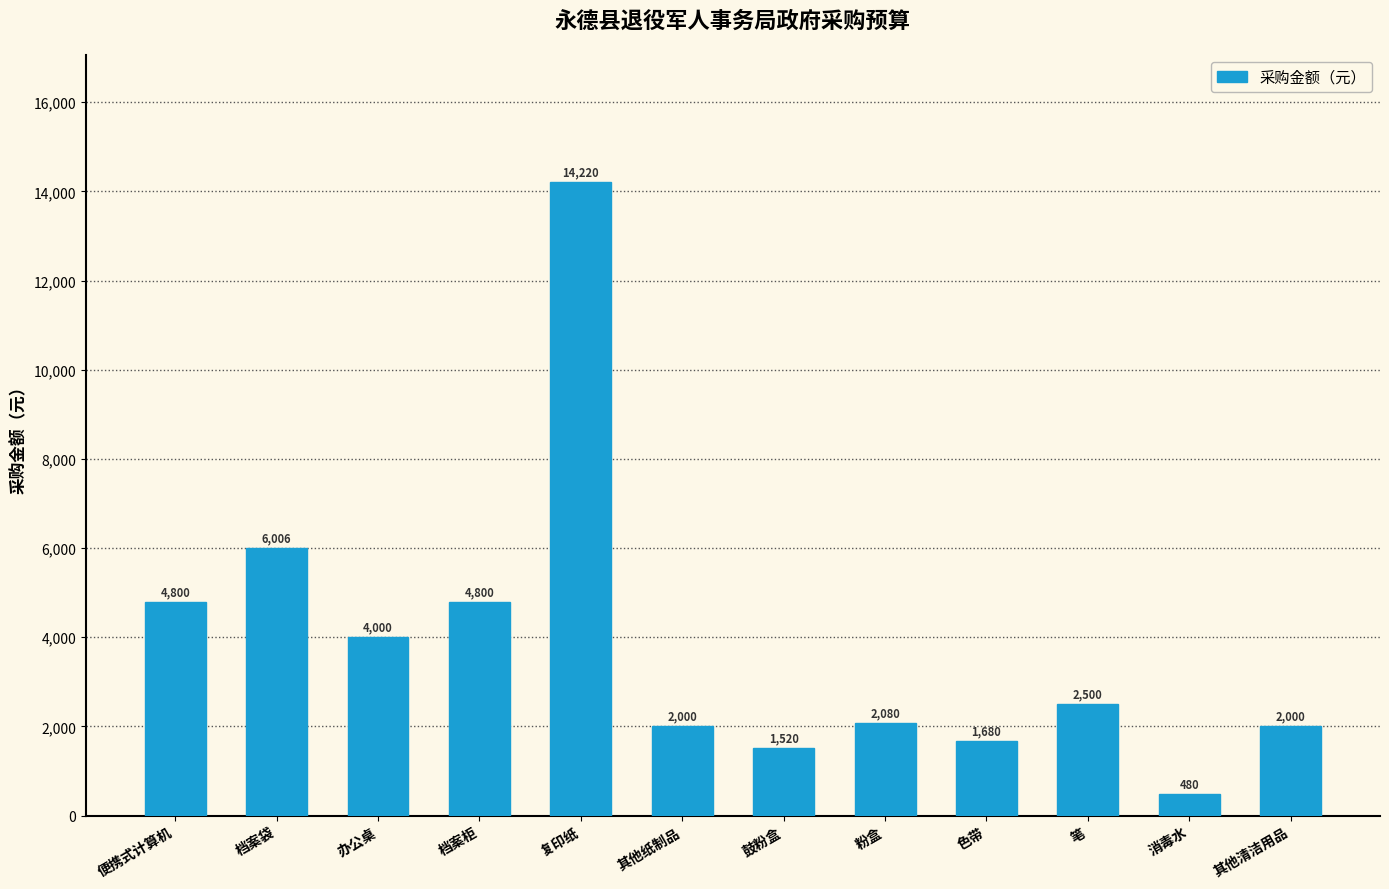

At which label is the value closest to 7350?

档案袋